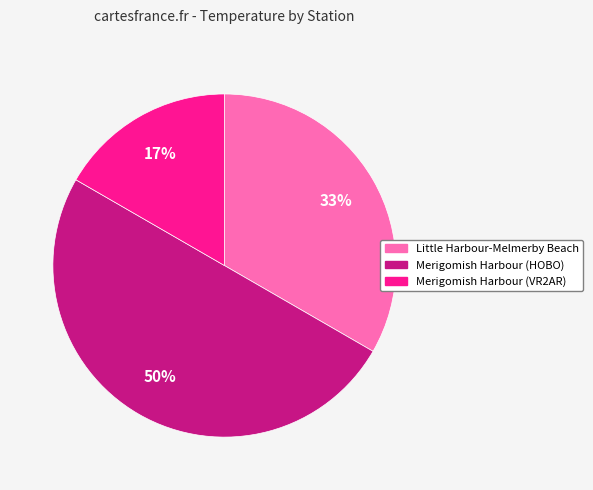

Which category has the biggest portion of the pie?

Merigomish Harbour (HOBO)